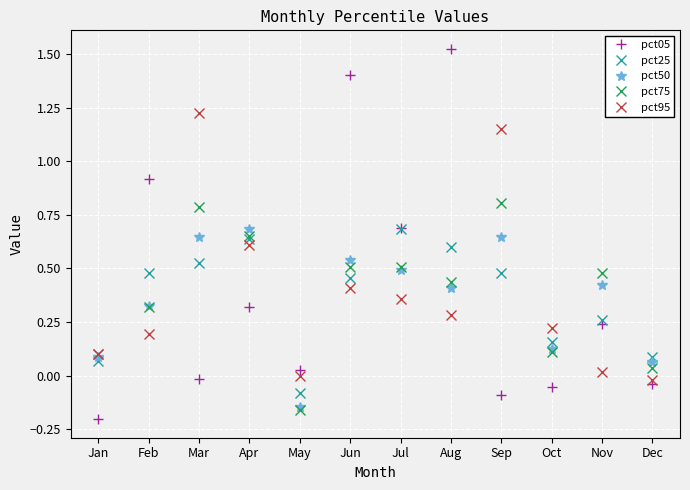

How many times do pct95 and pct50 cross each other?

7